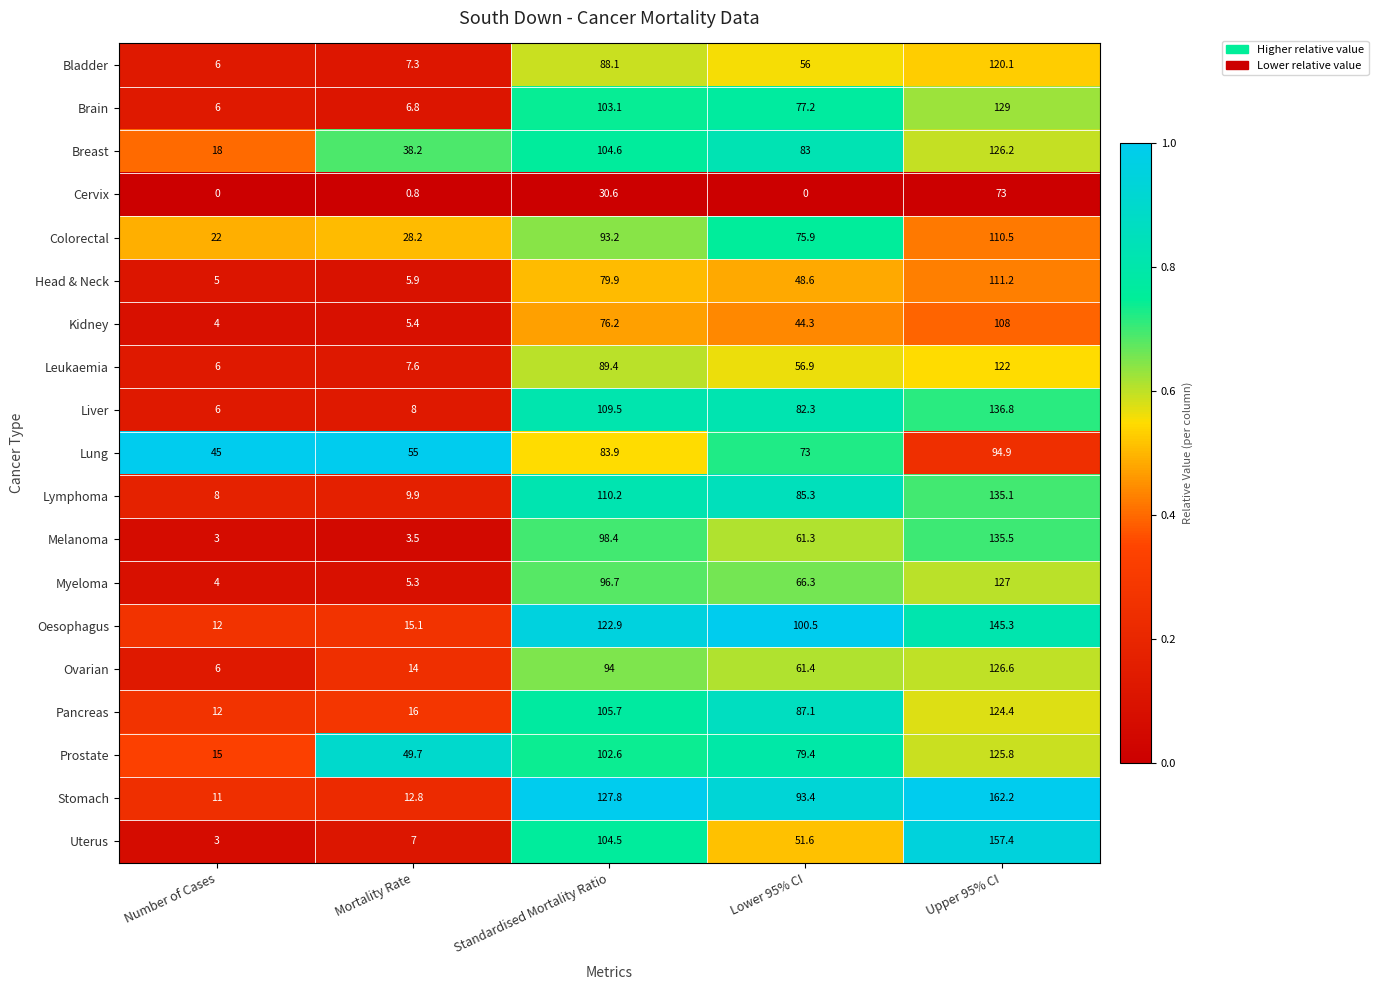

What is the greatest value displayed?

162.2